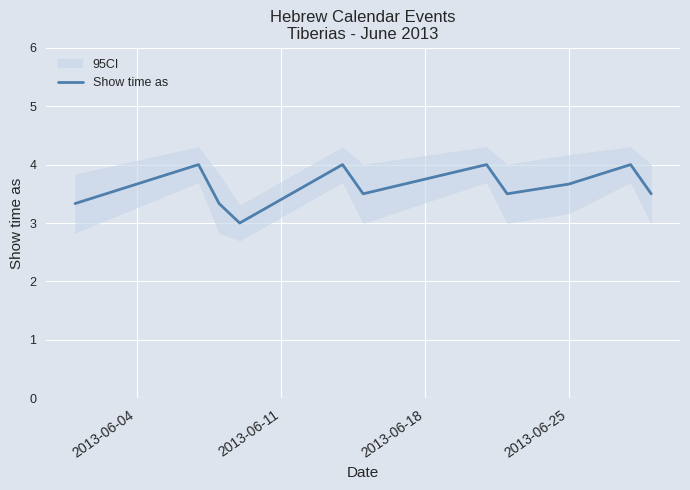

How many values are between 3 and 4?

11